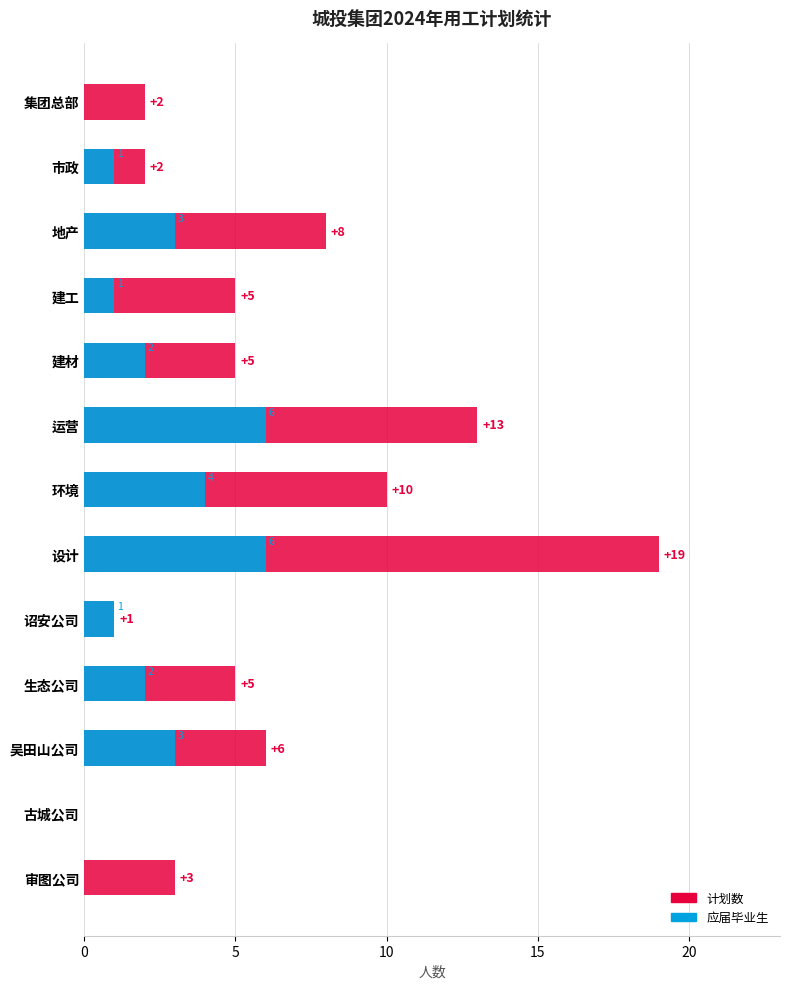

List the series in order of their overall mean, highest first.

计划数, 应届毕业生